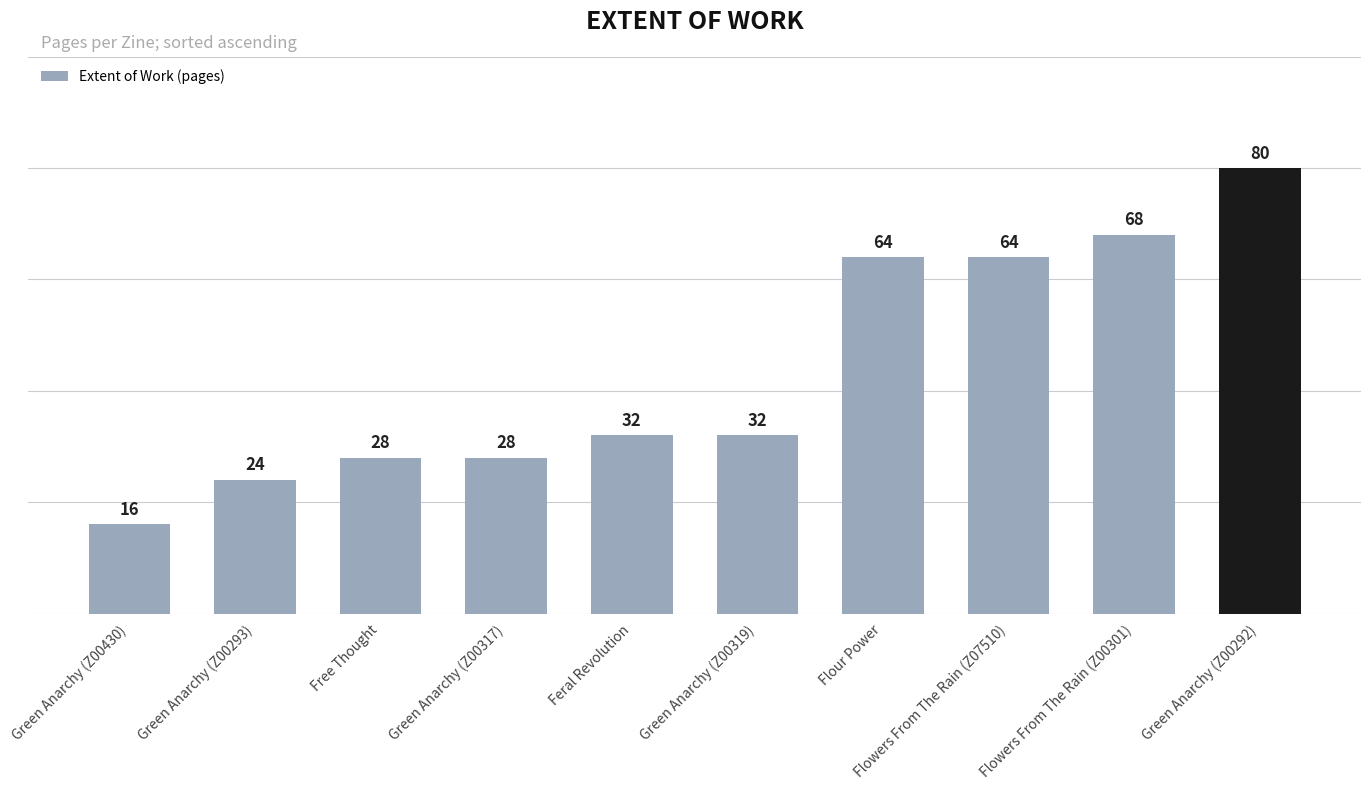

Reading left to right, list all the values displayed in this chart.

Green Anarchy (Z00430)=16	Green Anarchy (Z00293)=24	Free Thought=28	Green Anarchy (Z00317)=28	Feral Revolution=32	Green Anarchy (Z00319)=32	Flour Power=64	Flowers From The Rain (Z07510)=64	Flowers From The Rain (Z00301)=68	Green Anarchy (Z00292)=80